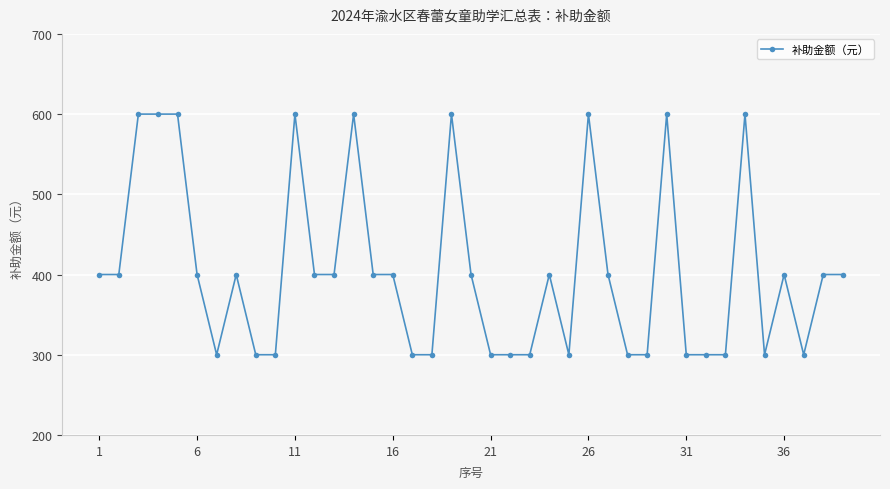

What is the greatest value displayed?

600